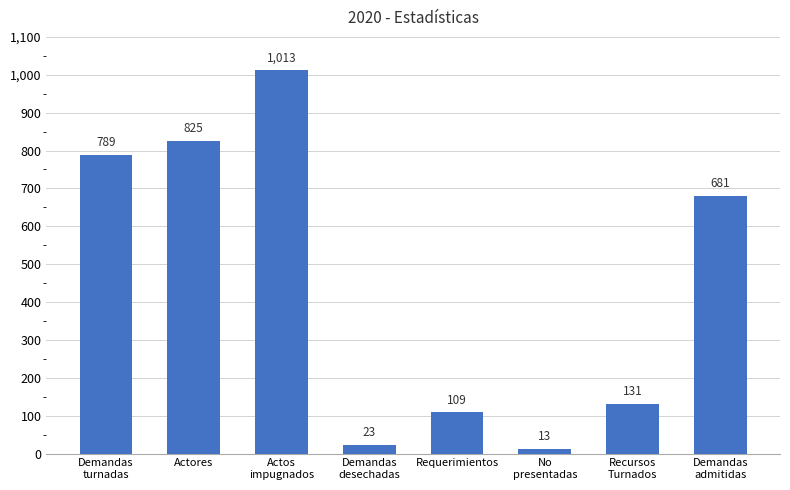

List the labels in order of value, smallest first.

No
presentadas, Demandas
desechadas, Requerimientos, Recursos
Turnados, Demandas
admitidas, Demandas
turnadas, Actores, Actos
impugnados